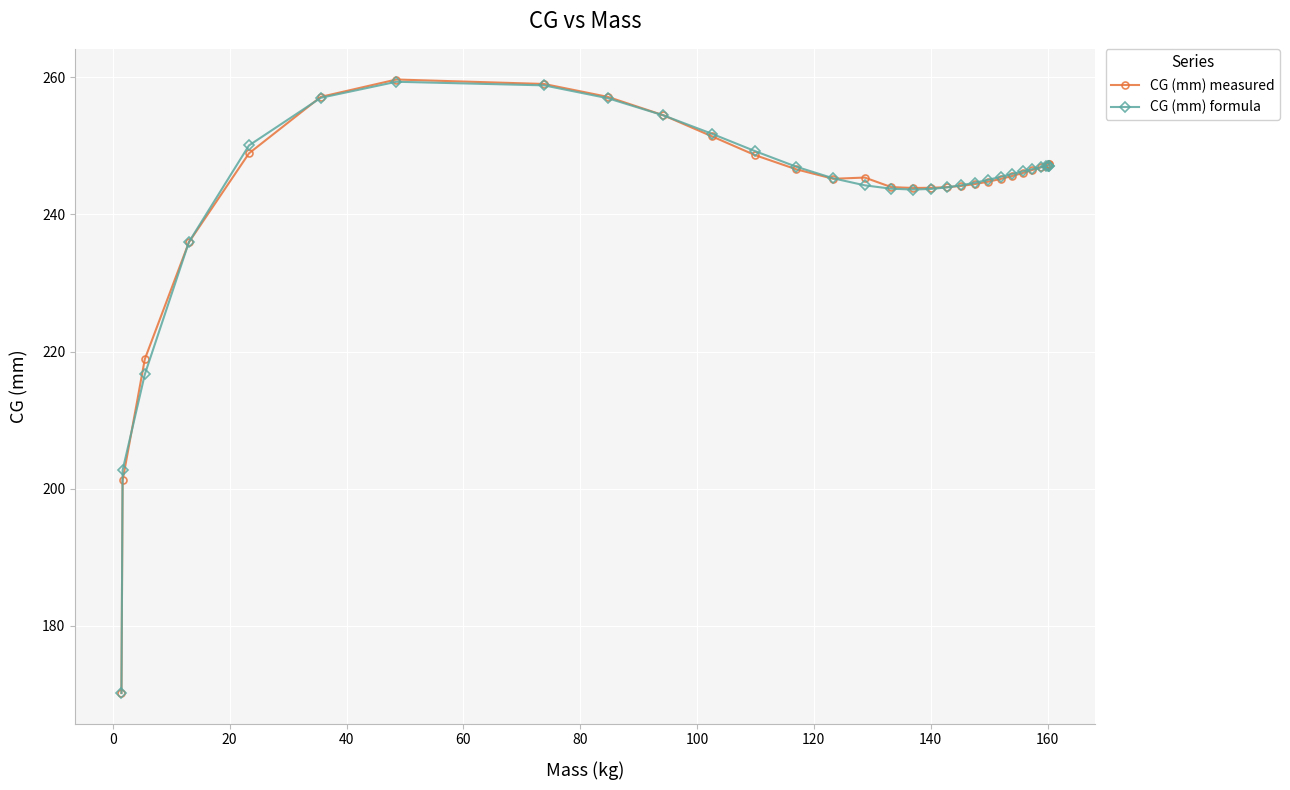

Between 100 and 25, which series saw the biggest shift?

CG (mm) measured